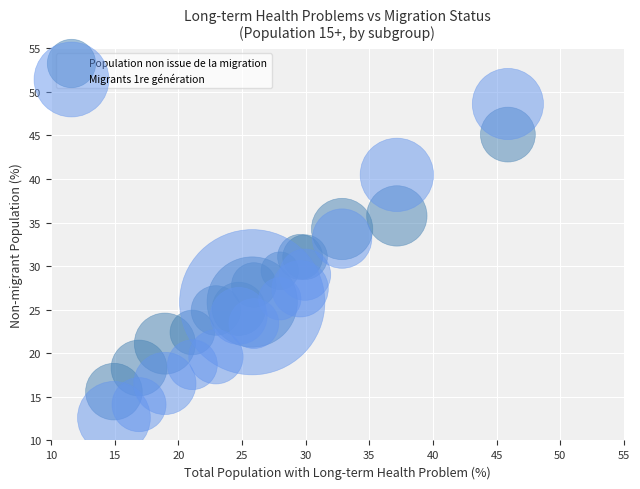

What is the X range (max minus min) for the scatter plot?

30.9